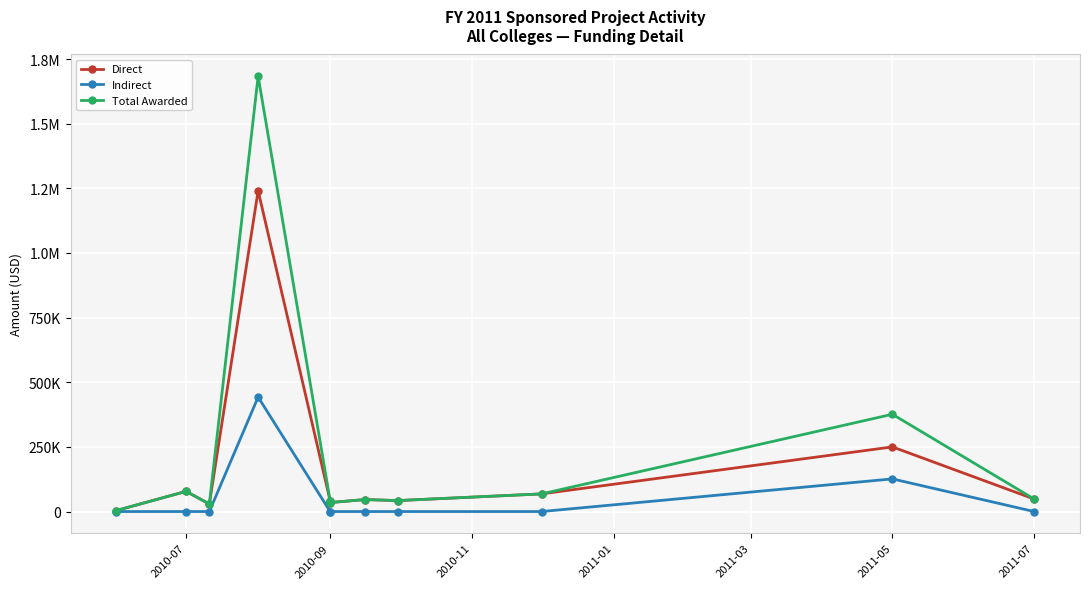

The Direct series shows 92083 at 8. True or false?

False